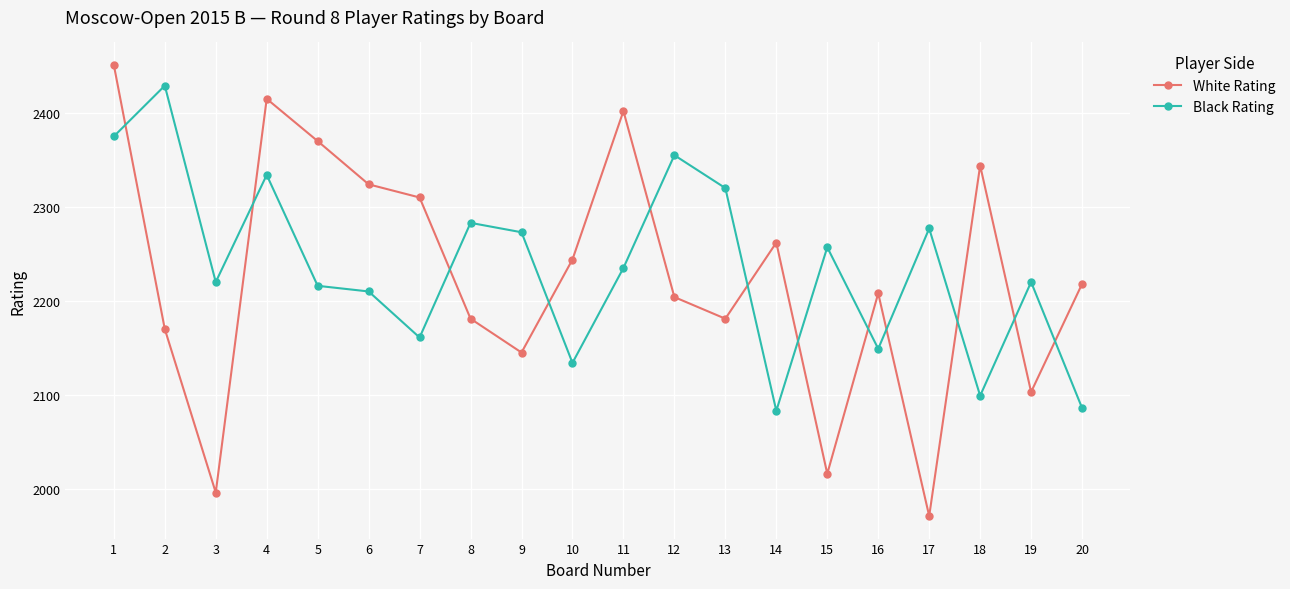

Reading left to right, transcribe all the data shown in this chart.

White Rating: 1=2451	2=2170	3=1996	4=2415	5=2370	6=2324	7=2310	8=2181	9=2145	10=2244	11=2402	12=2204	13=2181	14=2262	15=2016	16=2208	17=1971	18=2344	19=2103	20=2218
Black Rating: 1=2375	2=2429	3=2220	4=2334	5=2216	6=2210	7=2161	8=2283	9=2273	10=2134	11=2235	12=2355	13=2320	14=2083	15=2257	16=2149	17=2277	18=2099	19=2220	20=2086